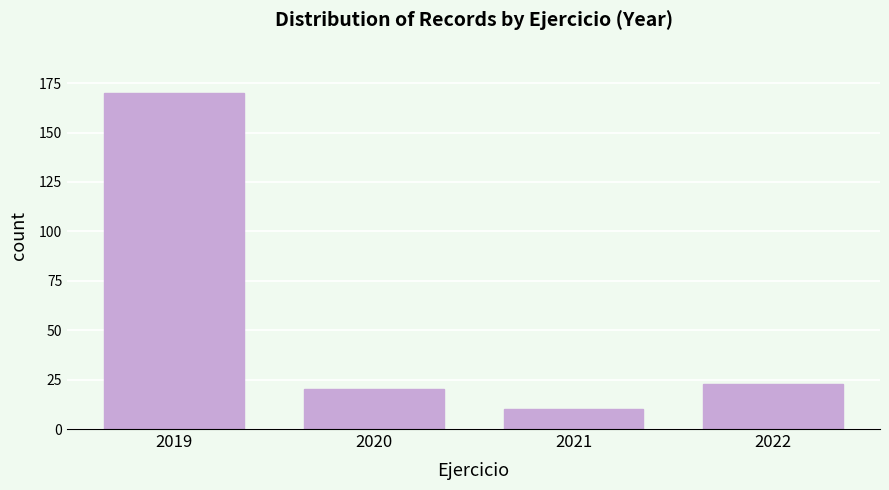

Reading left to right, list all the values displayed in this chart.

170	20	10	23